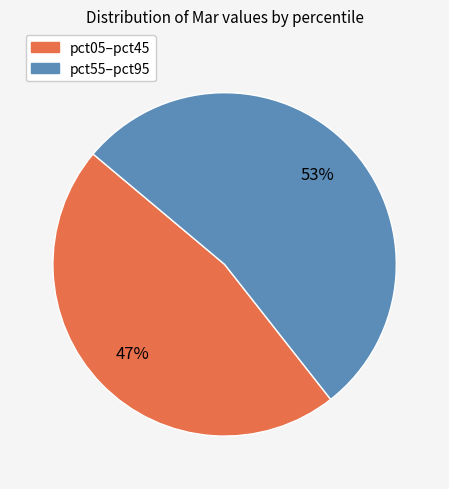

Is there a majority slice in this chart?

Yes